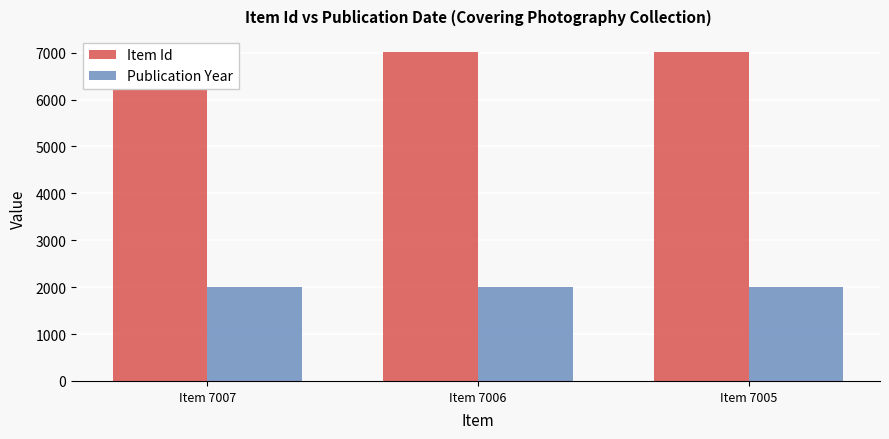

What is the value of the Item Id bar at the 1st from the left?

7007